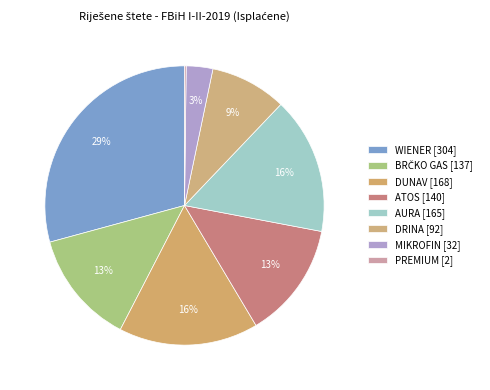

What percentage is the WIENER slice, to the nearest percent?

29%